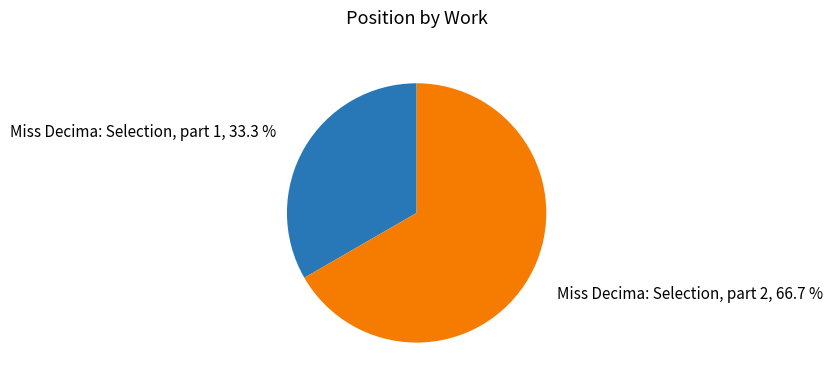

What is the total percentage of Miss Decima: Selection, part 2 and Miss Decima: Selection, part 1?

100.0%